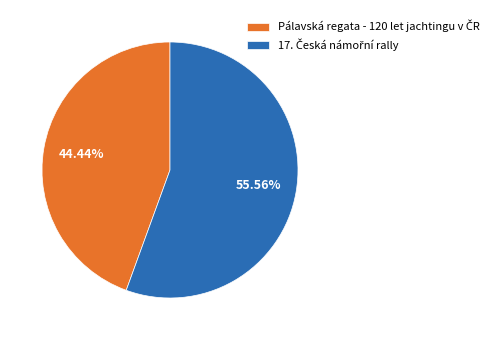

Is there any slice that represents more than half of the pie?

Yes